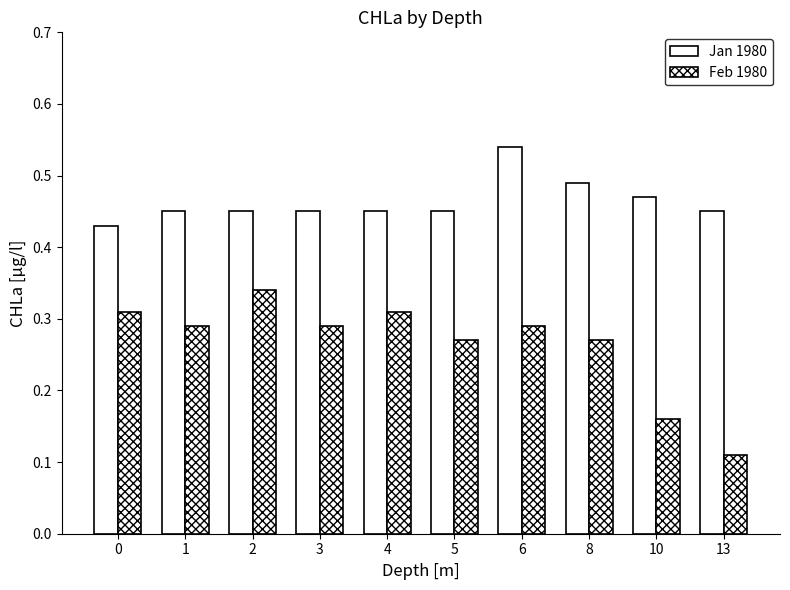

What is the minimum value for Feb 1980?

0.1